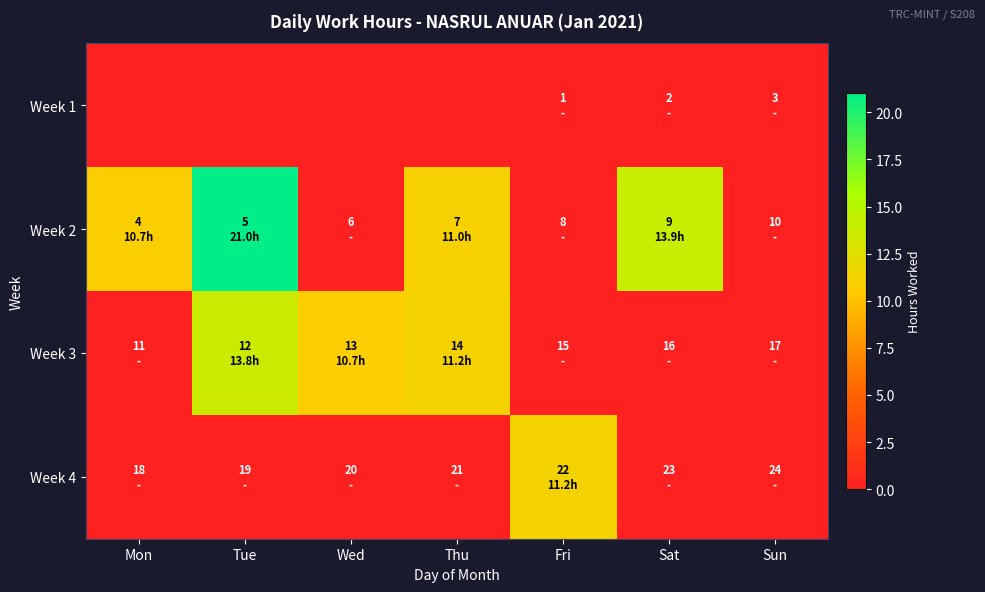

Count the number of data series in this chart.

4